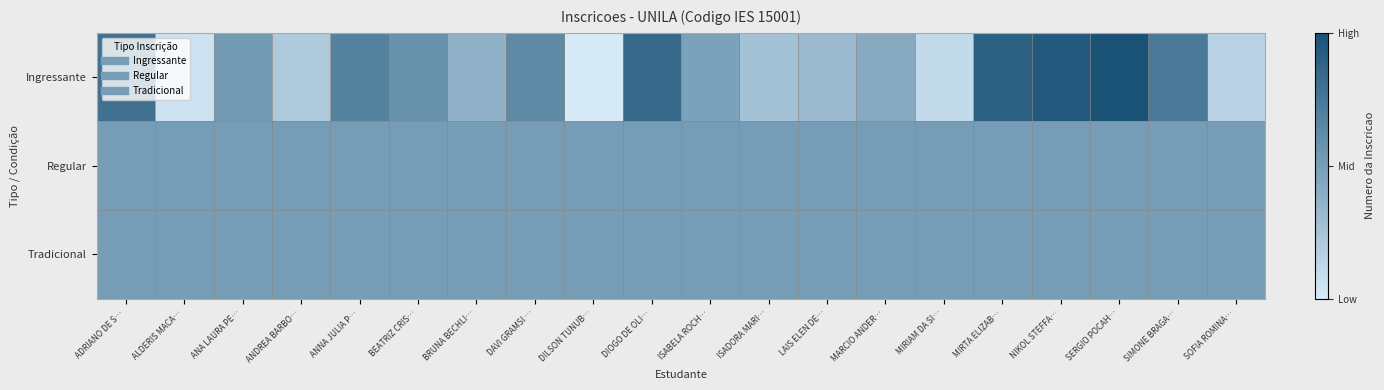

Between ANA LAURA PE… and DAVI GRAMSI …, which series saw the biggest shift?

Ingressante